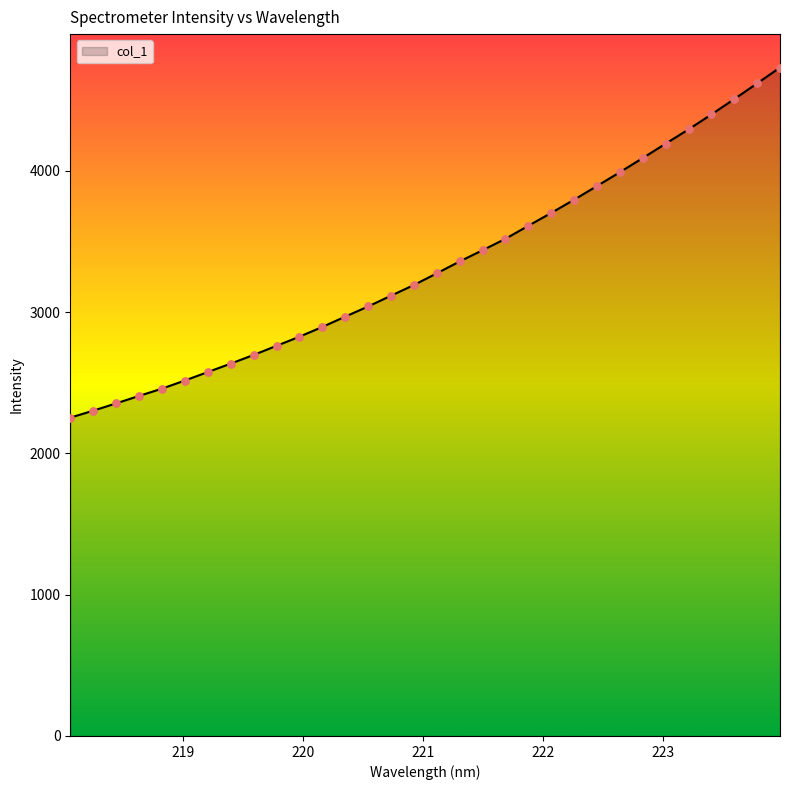

What is the maximum value shown in the chart?

4731.1